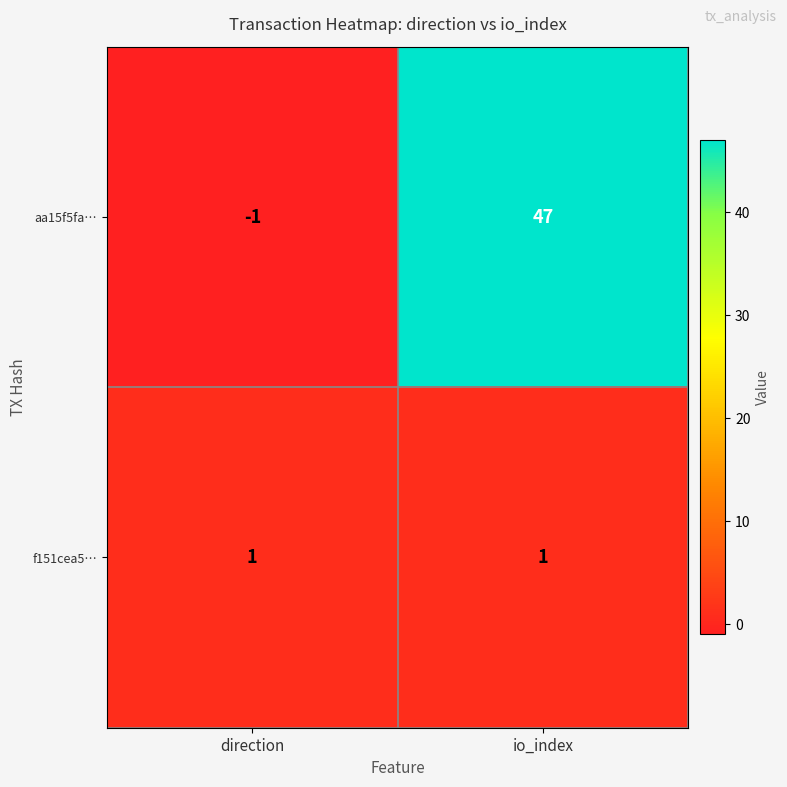

Reading right to left, list all the values displayed in this chart.

aa15f5fa…: io_index=47	direction=-1
f151cea5…: io_index=1	direction=1